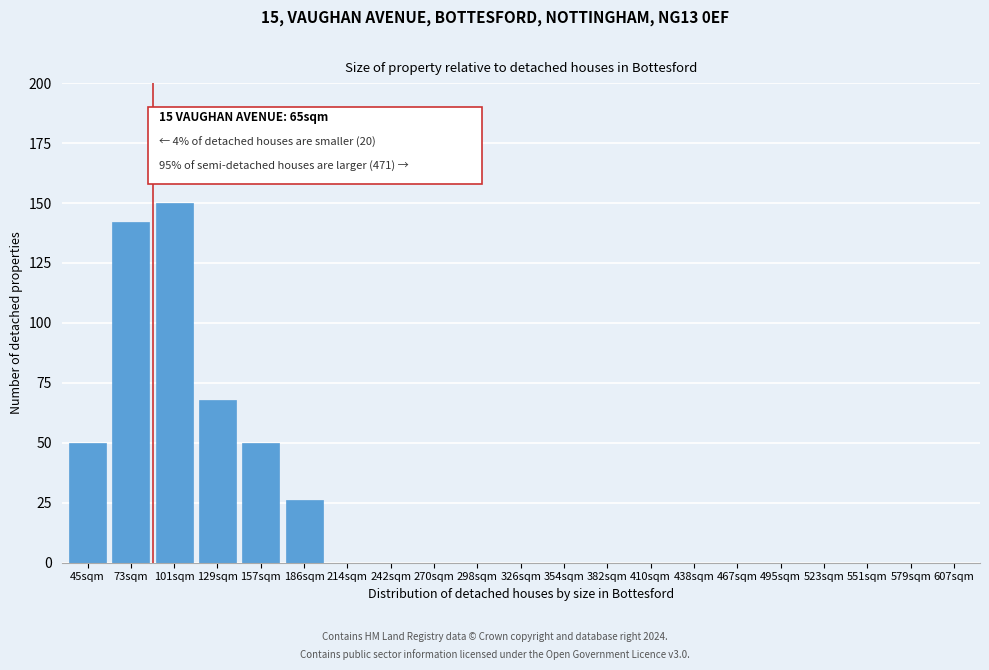

Reading left to right, list all the values displayed in this chart.

45sqm=50	73sqm=142	101sqm=150	129sqm=68	157sqm=50	186sqm=26	214sqm=0	242sqm=0	270sqm=0	298sqm=0	326sqm=0	354sqm=0	382sqm=0	410sqm=0	438sqm=0	467sqm=0	495sqm=0	523sqm=0	551sqm=0	579sqm=0	607sqm=0